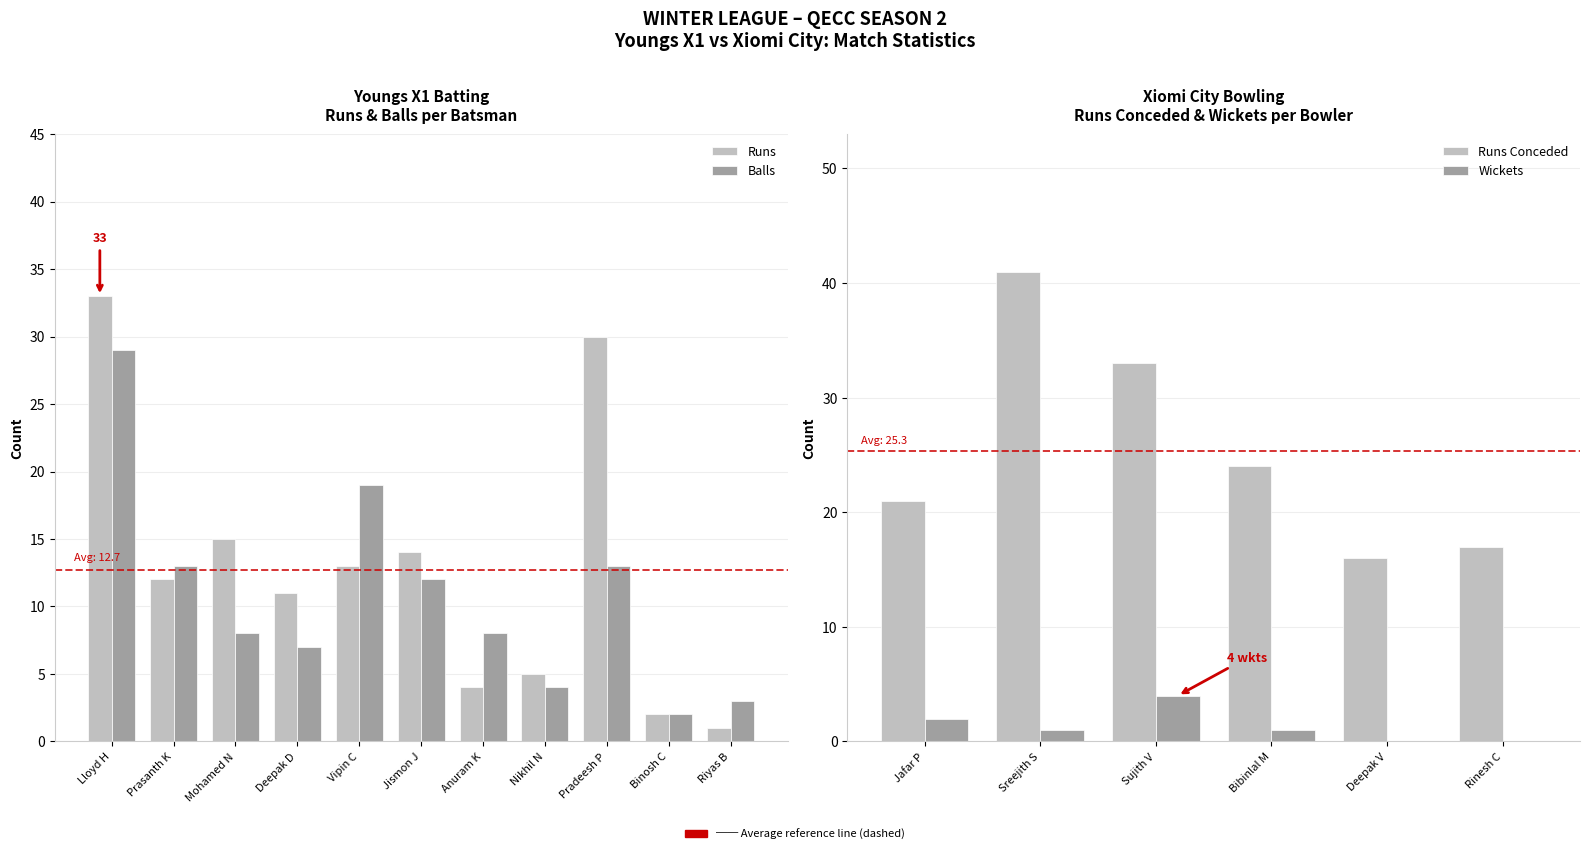

What is the label of the 5th bar from the right?

Anuram K